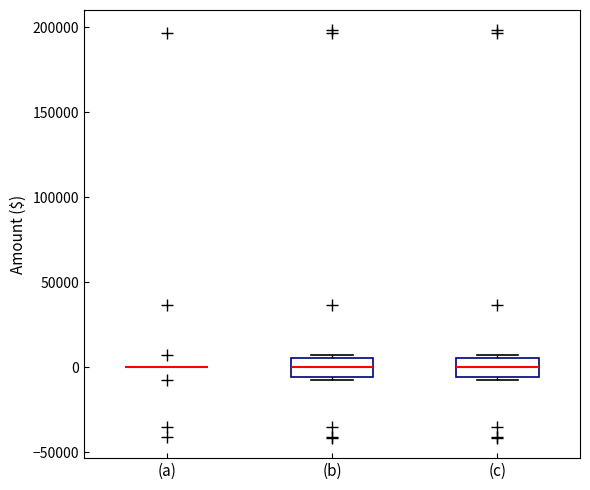

Reading left to right, read every box against the y-axis: the position of its median line, the range the box covers, and the ends of its whiskers. The values are not printed on the chart, so give them approximately, as read against the axis.

(a): box collapsed to a line at 0, whiskers 0 to 0
(b): median 0, box -5000 to 5000, whiskers -10000 to 5000 (just above the box's upper edge)
(c): median 0, box -5000 to 5000, whiskers -10000 to 5000 (just above the box's upper edge)